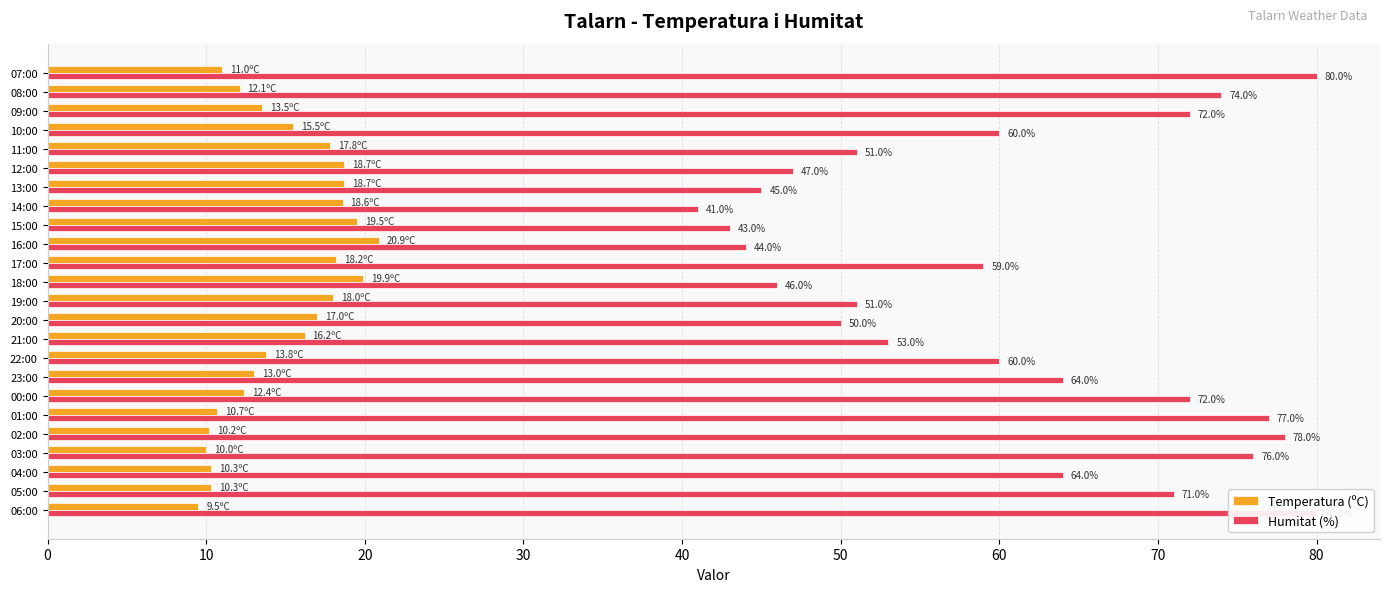

How many data points in Humitat (%) are less than 60?

11